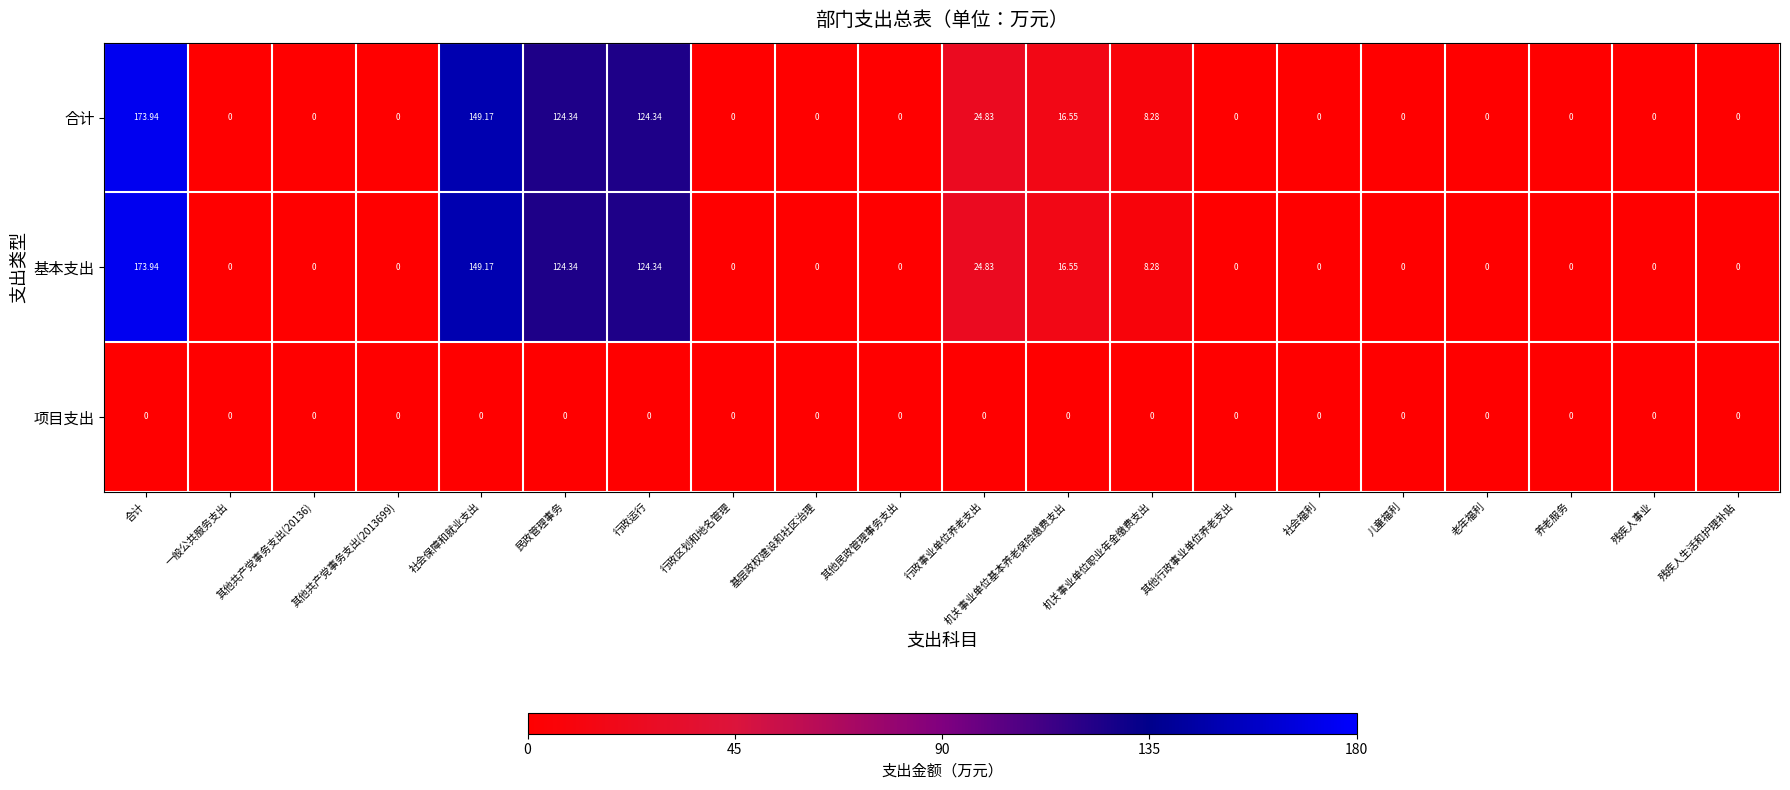

Count the number of data series in this chart.

3